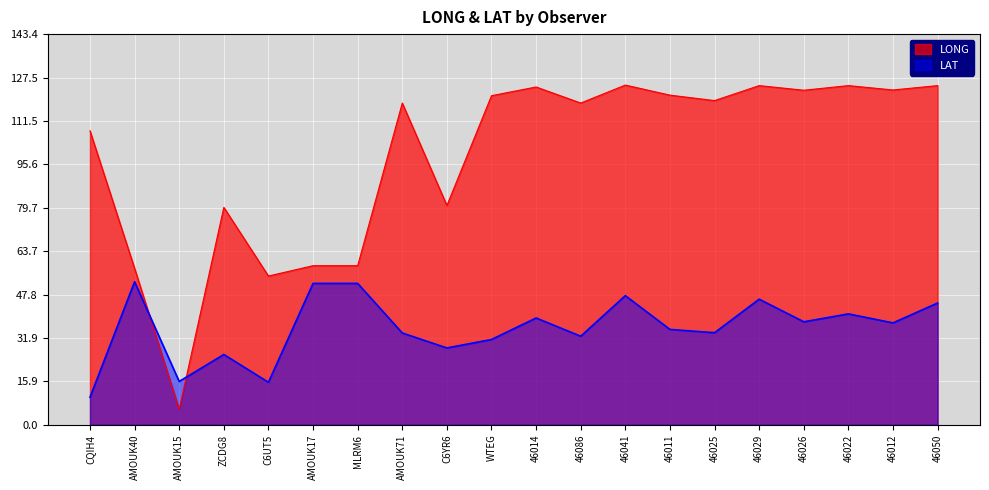

True or false: LAT has more than 1 points higher than both neighbors.

True